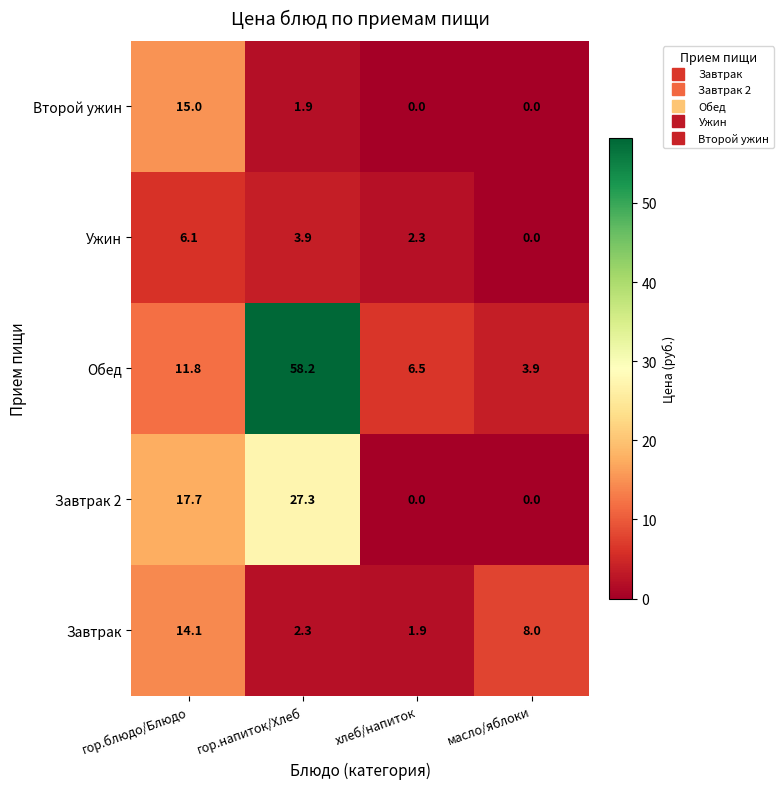

What is the difference between the maximum and minimum values in the Завтрак series?

12.2